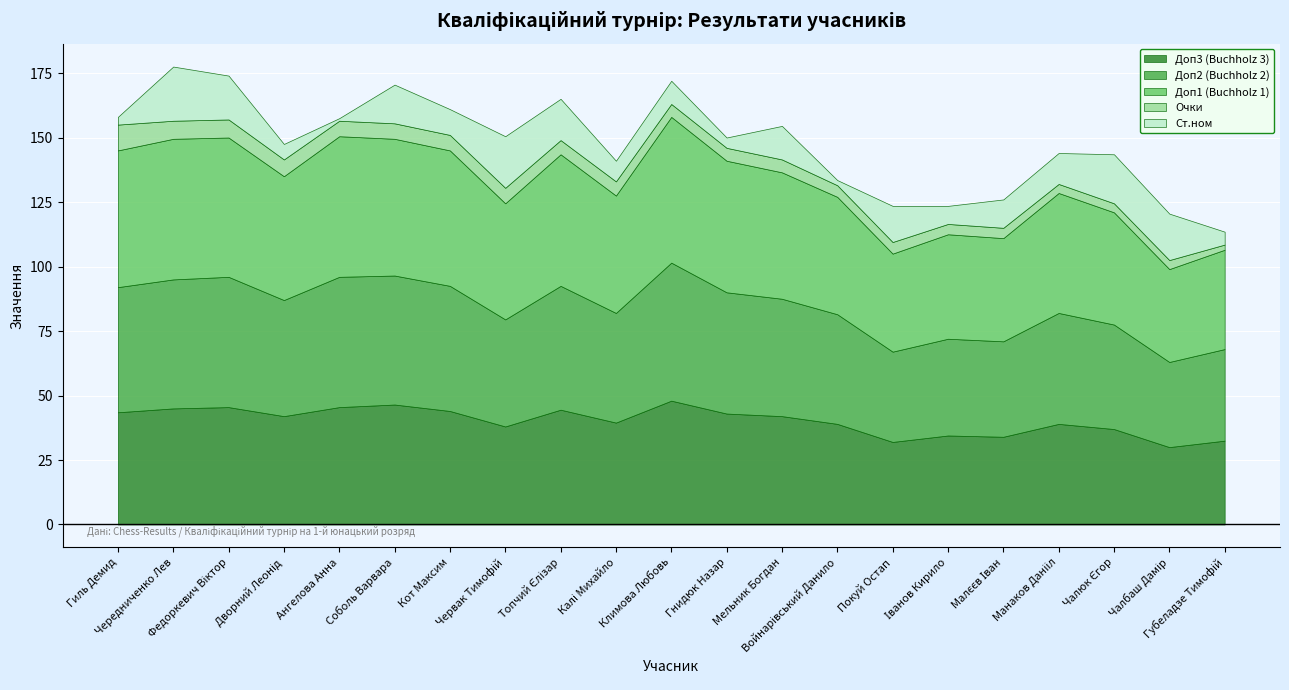

Between Гнидюк Назар and Губеладзе Тимофій, which series saw the biggest shift?

Доп1 (Buchholz 1)